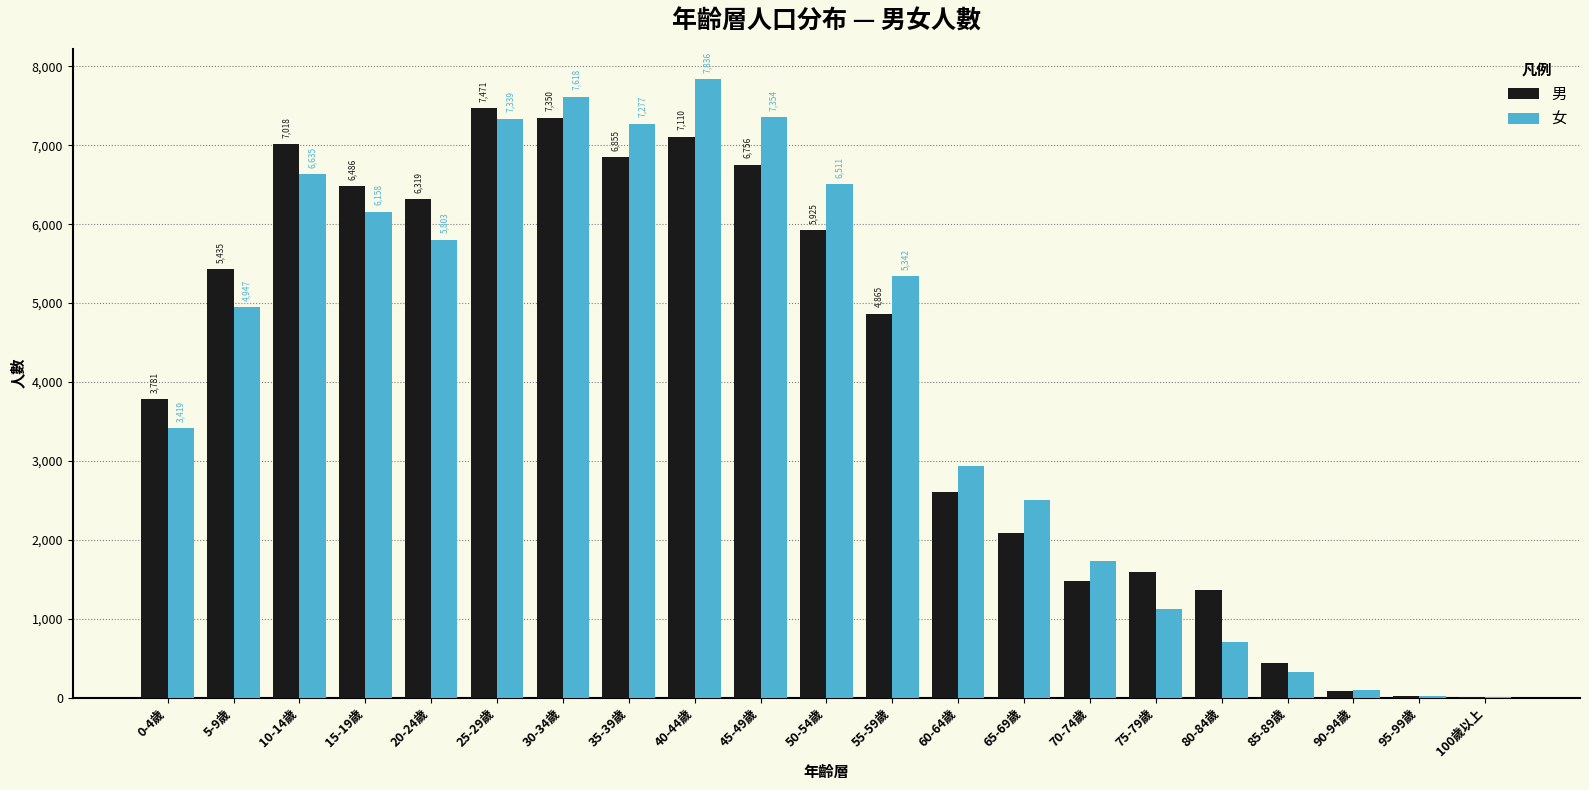

Which series changed the most between 40-44歲 and 100歲以上?

女